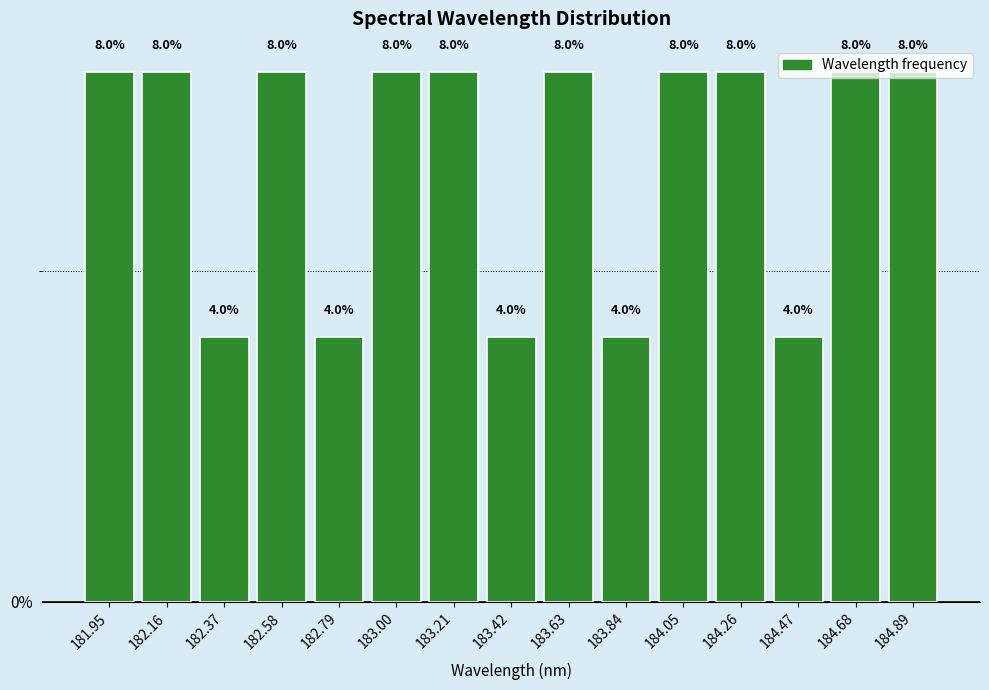

Reading left to right, transcribe this chart: for each bar, give the range it covers on the x-axis and its height. The bar edges are not printed on the chart, so give them approximately, as read against the axis.

181.85 to 182.05: 8.0
182.05 to 182.25: 8.0
182.25 to 182.45: 4.0
182.45 to 182.70: 8.0
182.70 to 182.90: 4.0
182.90 to 183.10: 8.0
183.10 to 183.30: 8.0
183.30 to 183.50: 4.0
183.50 to 183.75: 8.0
183.75 to 183.95: 4.0
183.95 to 184.15: 8.0
184.15 to 184.35: 8.0
184.35 to 184.55: 4.0
184.55 to 184.80: 8.0
184.80 to 185.00: 8.0